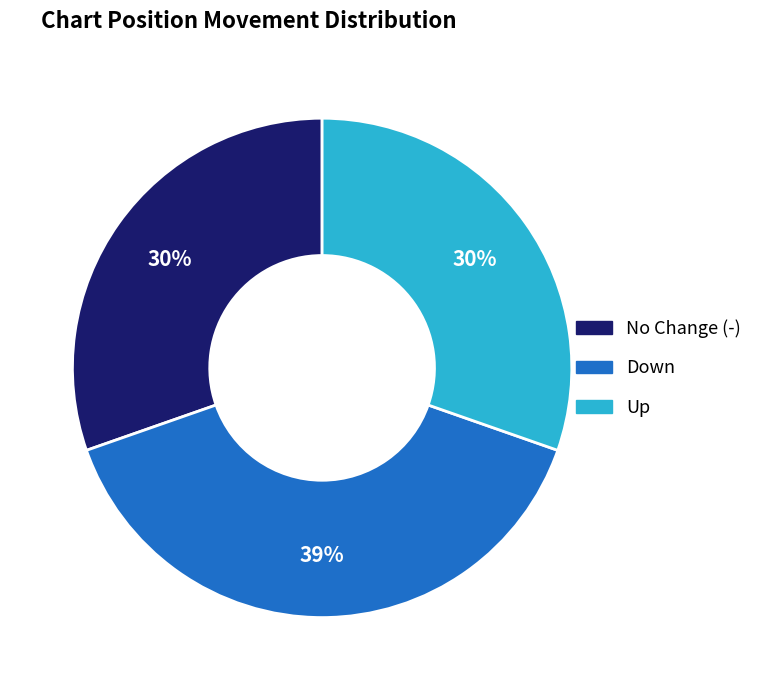

To the nearest percent, what is the average slice percentage?

33%